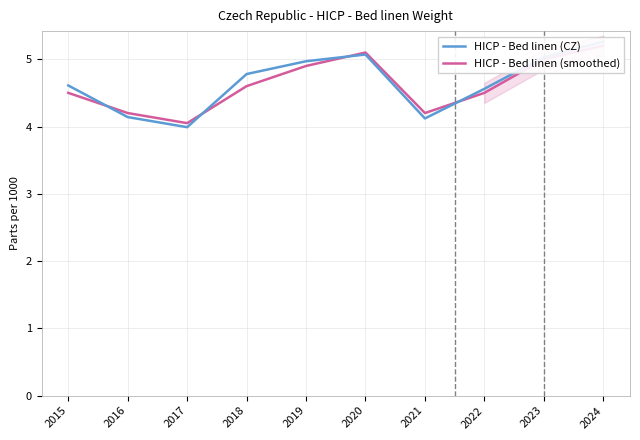

How many lines are shown in the chart?

2